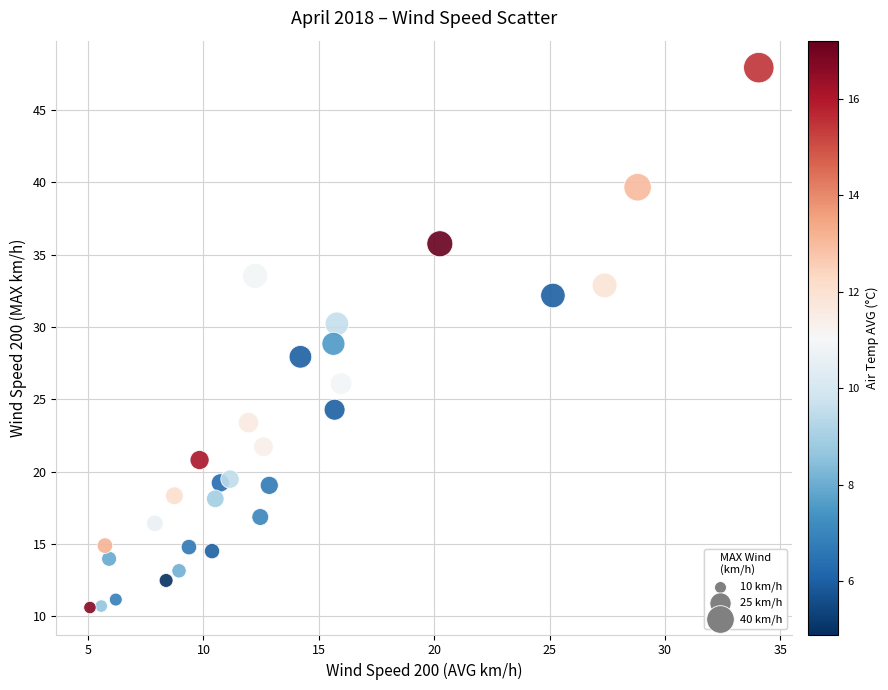

What is the range of Y values (max minus min)?

37.3